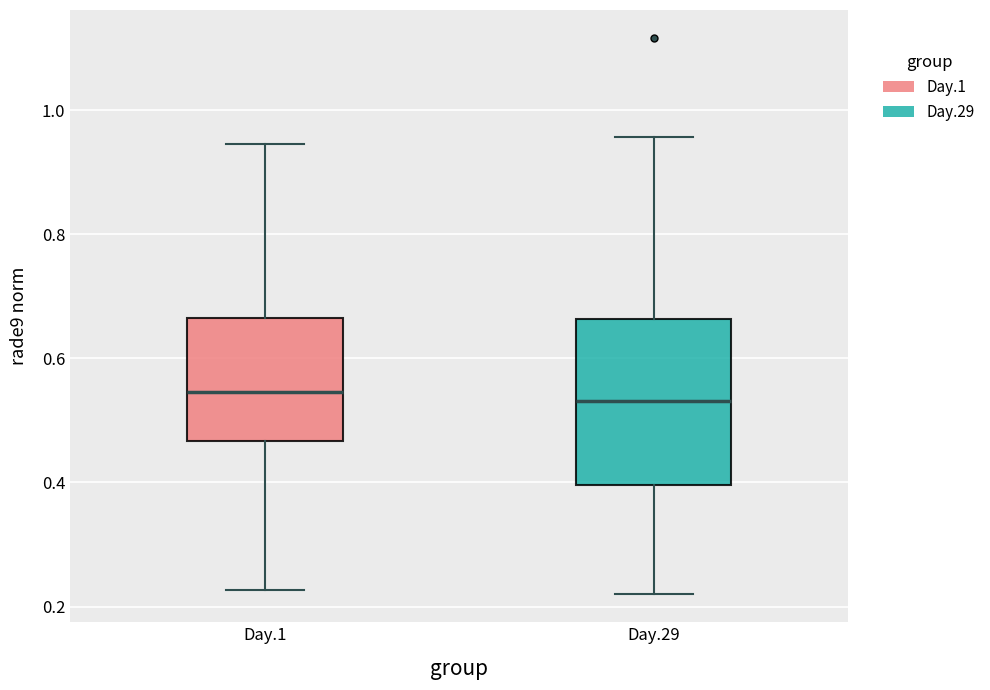

Which box is the tallest, from its lower edge to its upper edge?

Day.29